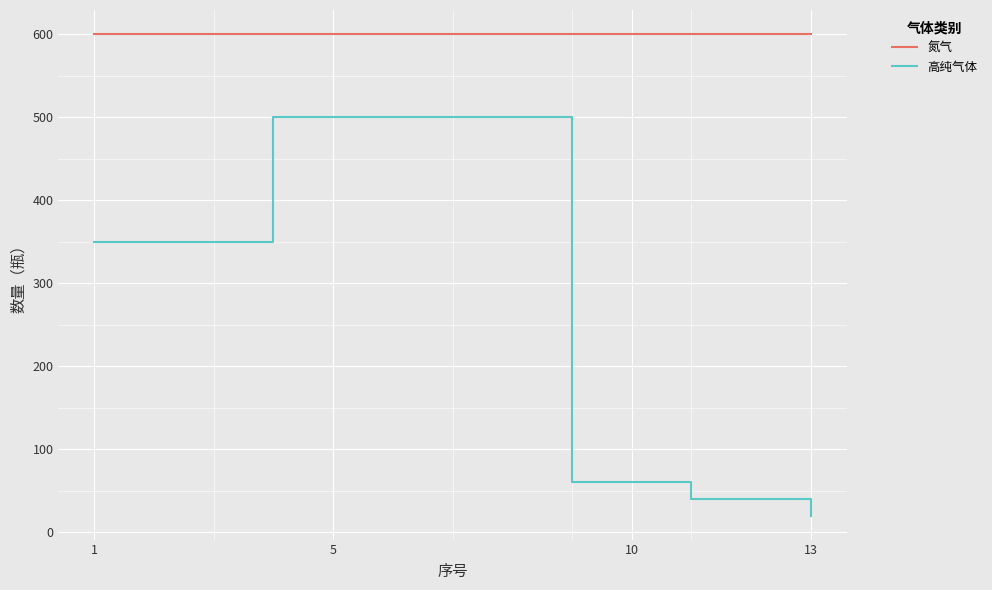

How many series are shown in this chart?

2